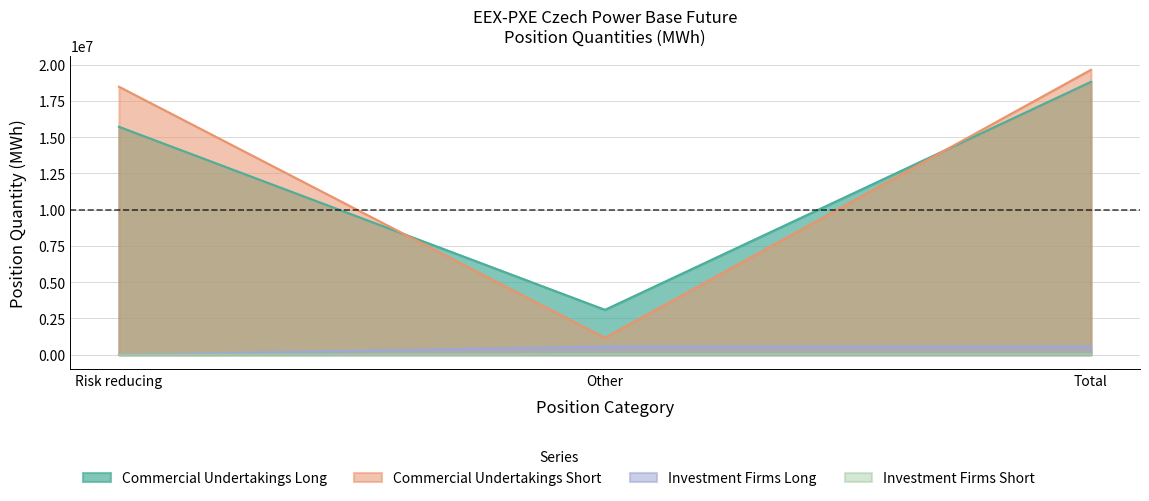

How many lines are shown in the chart?

4